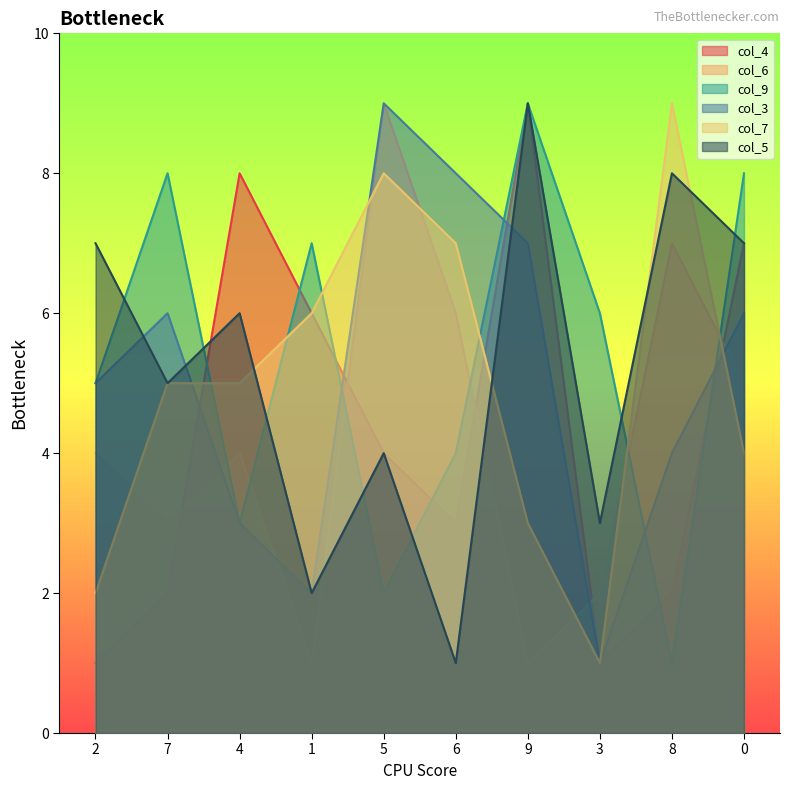

Where is col_9 nearest to the value 5?

2